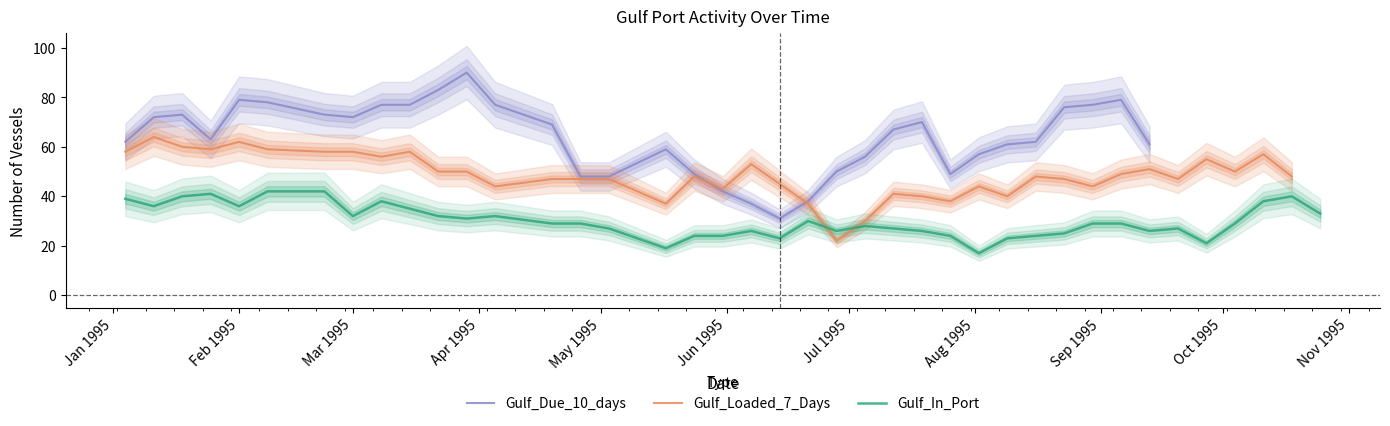

What is the value of the Gulf_Loaded_7_Days point at the 4th from the left?

59.0